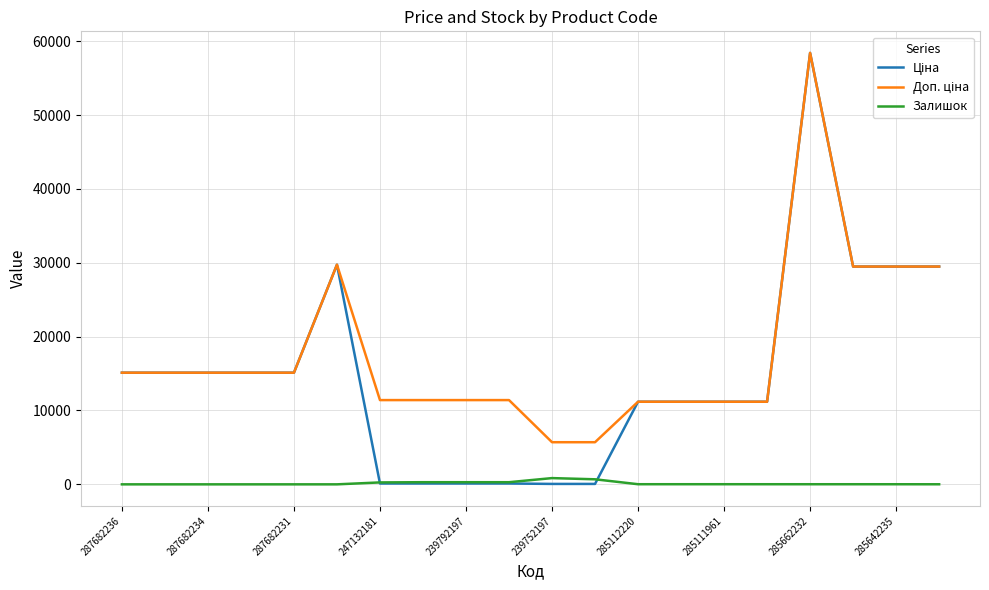

How many lines are shown in the chart?

3